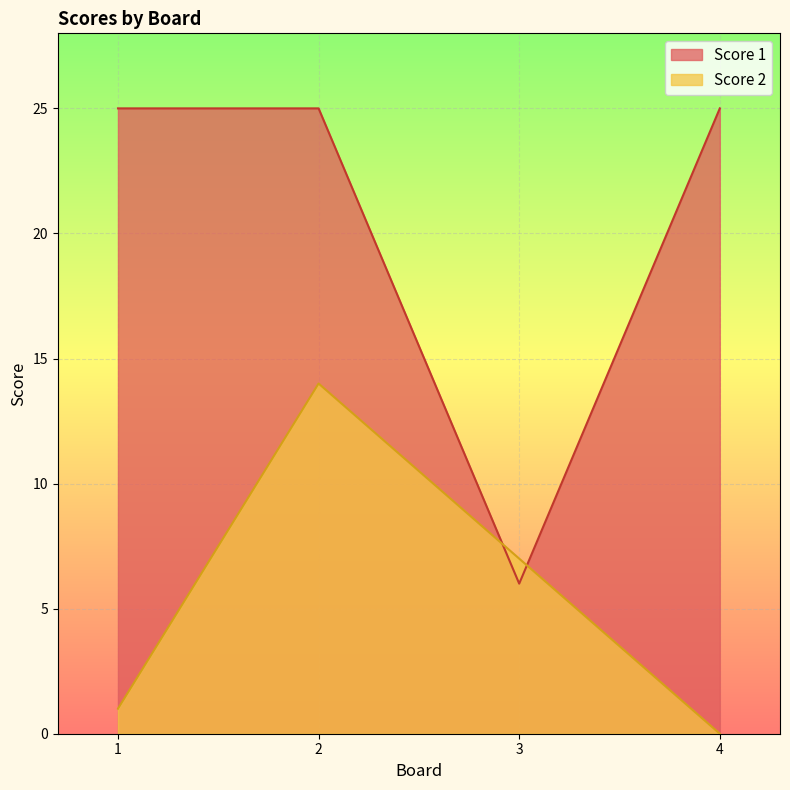

What is the sum of all Score 1 values?

81